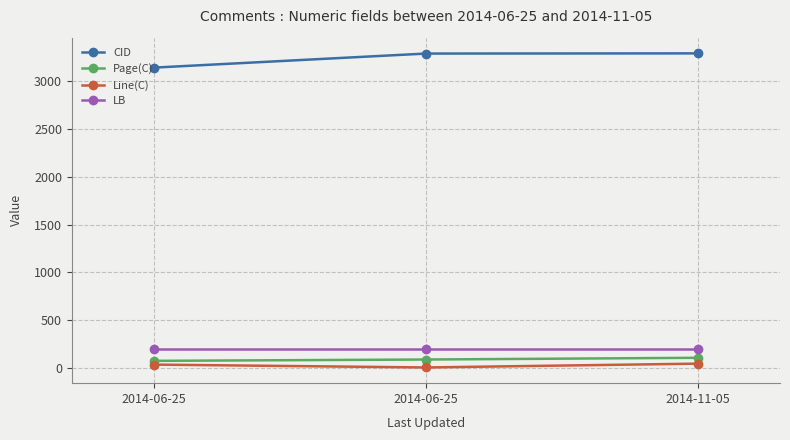

How many categories are shown in the chart?

3